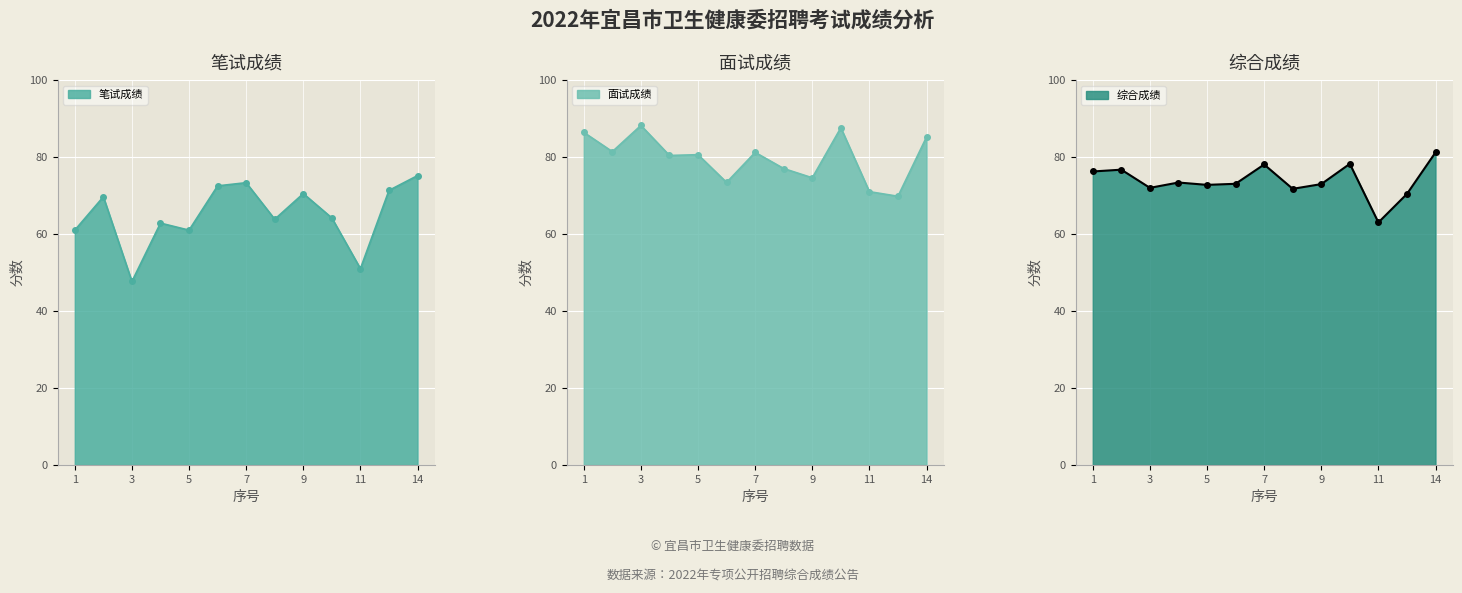

What is the sum of all 笔试成绩 values?

844.0